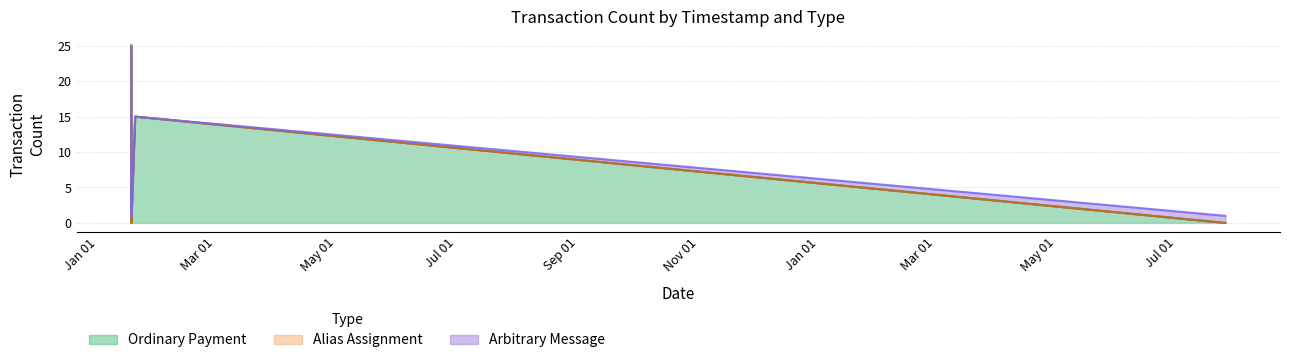

How many Arbitrary Message values are between 0 and 1?

8